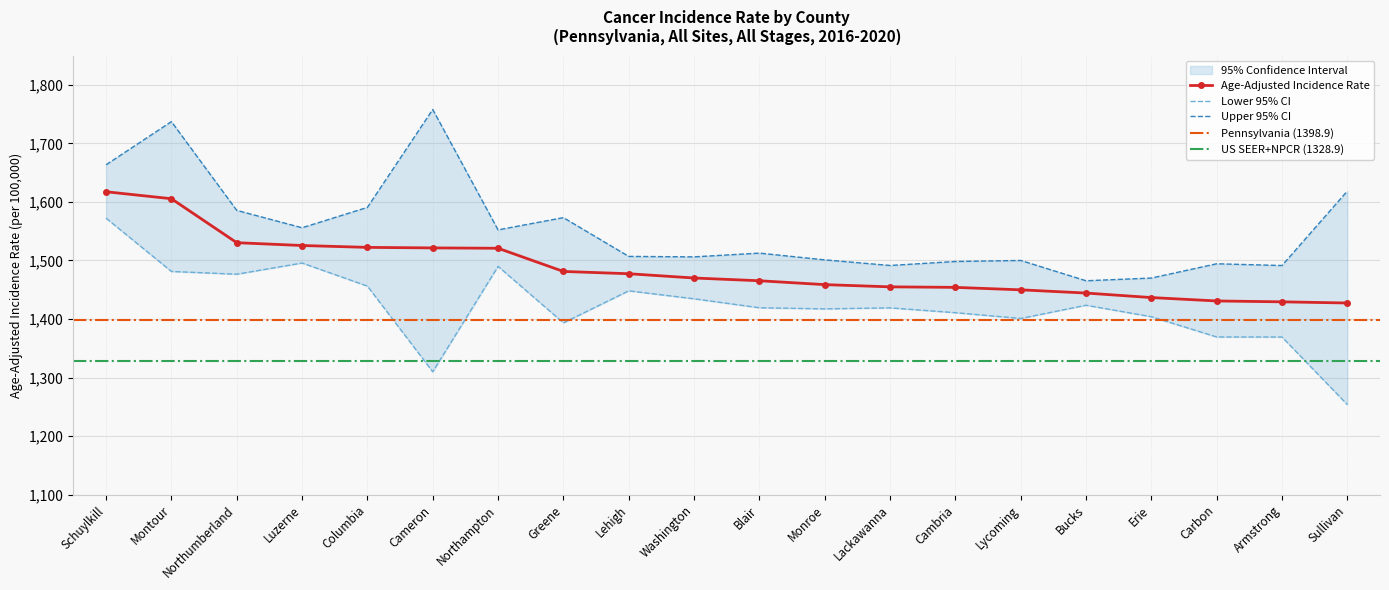

At Bucks, list the series in order from largest to smallest.

Upper 95% CI, Age-Adjusted Incidence Rate, Lower 95% CI